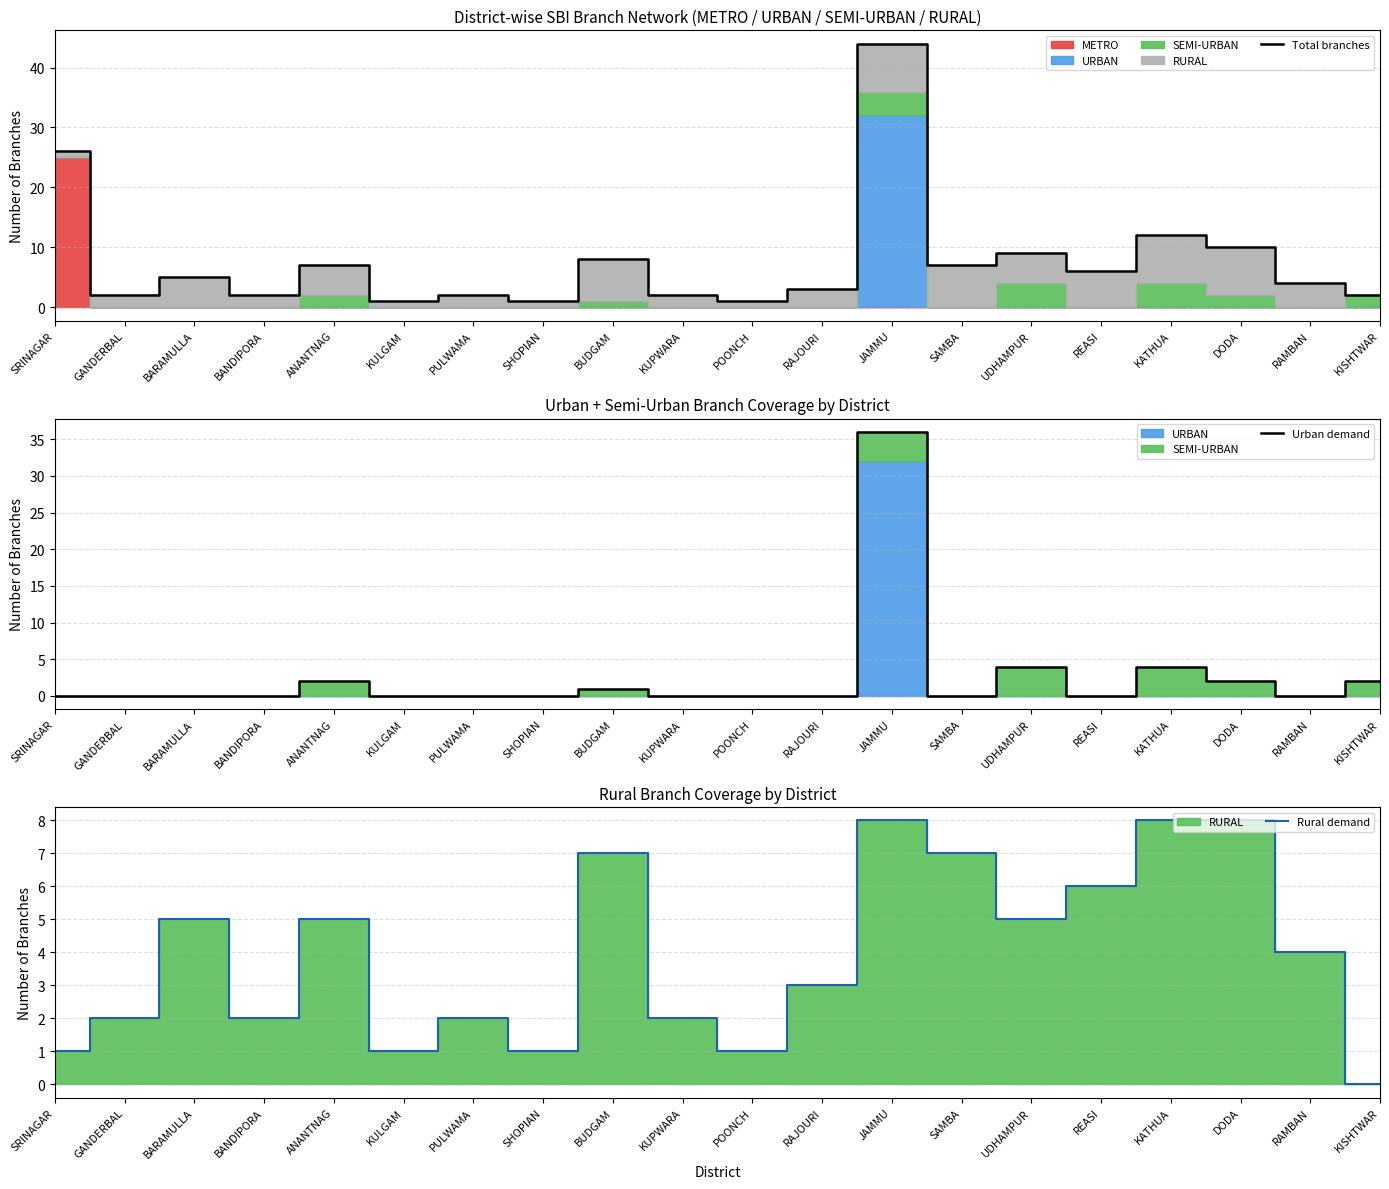

What is the sum of all Urban demand values?

51